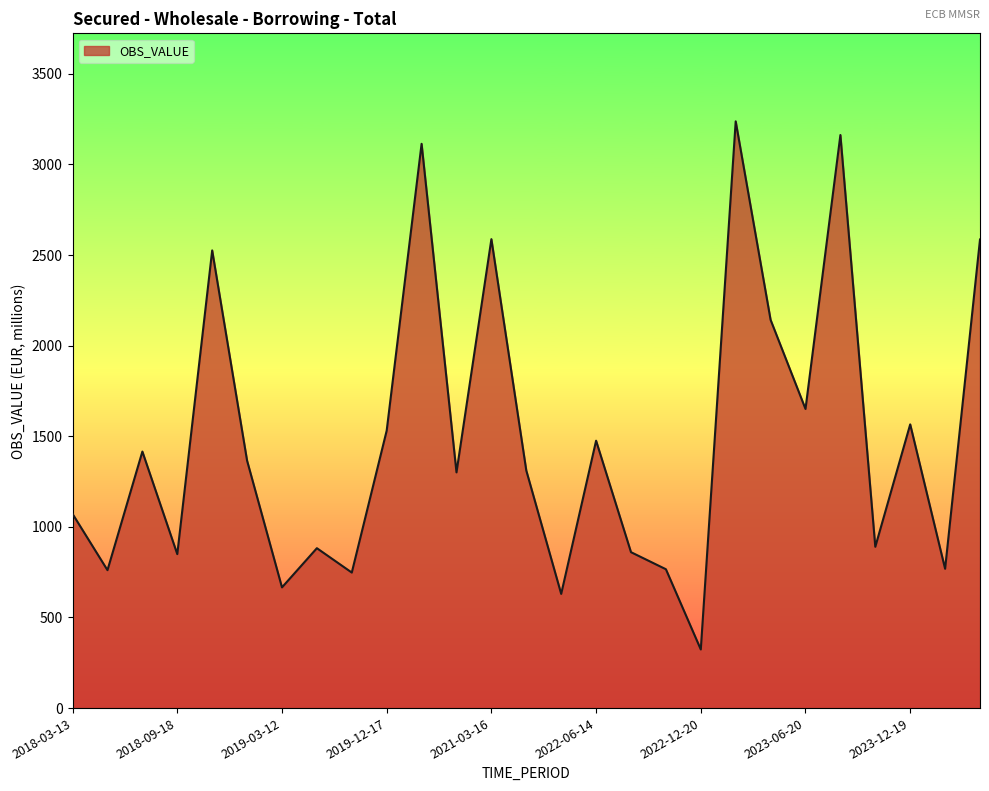

What is the maximum value shown in the chart?

3236.4